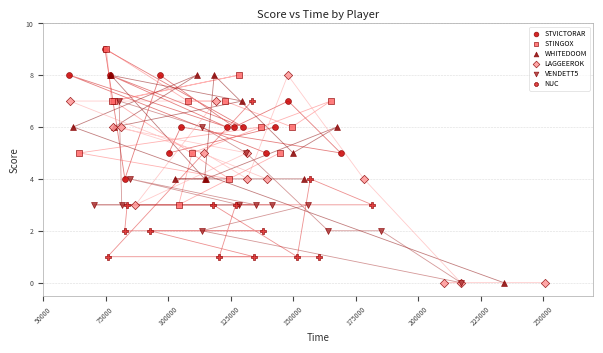

What are all the series names shown in the legend?

STVICTORAR, STINGOX, WHITEDOOM, LAGGEEROK, VENDETT5, NUC